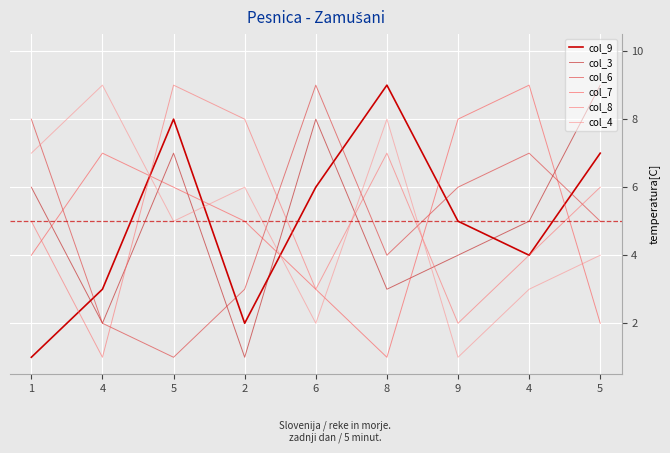

Reading left to right, transcribe all the data shown in this chart.

col_9: 1	3	8	2	6	9	5	4	7
col_3: 6	2	7	1	8	3	4	5	9
col_6: 8	2	1	3	9	4	6	7	5
col_7: 4	7	6	5	3	1	8	9	2
col_8: 5	1	9	8	3	7	2	4	6
col_4: 7	9	5	6	2	8	1	3	4